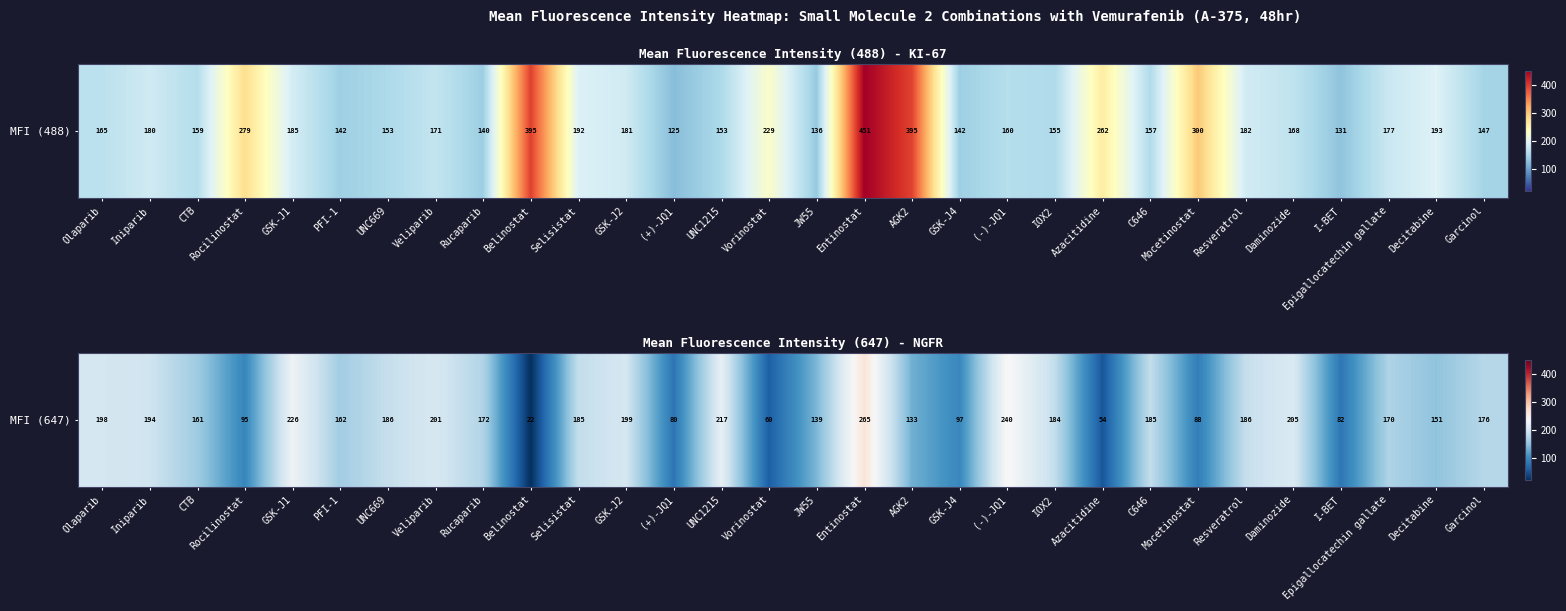

Approximately how many times larger is the value at UNC669 compared to (-)-JQ1?

0.8